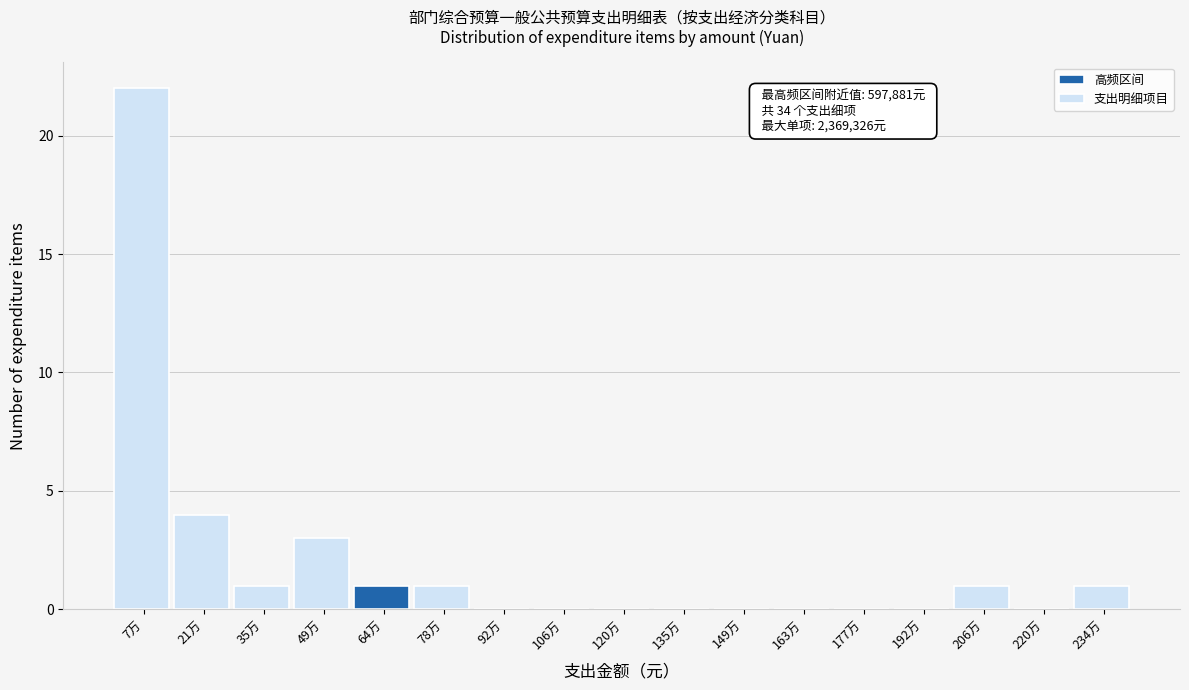

Between 163万 and 49万, which is larger?

49万